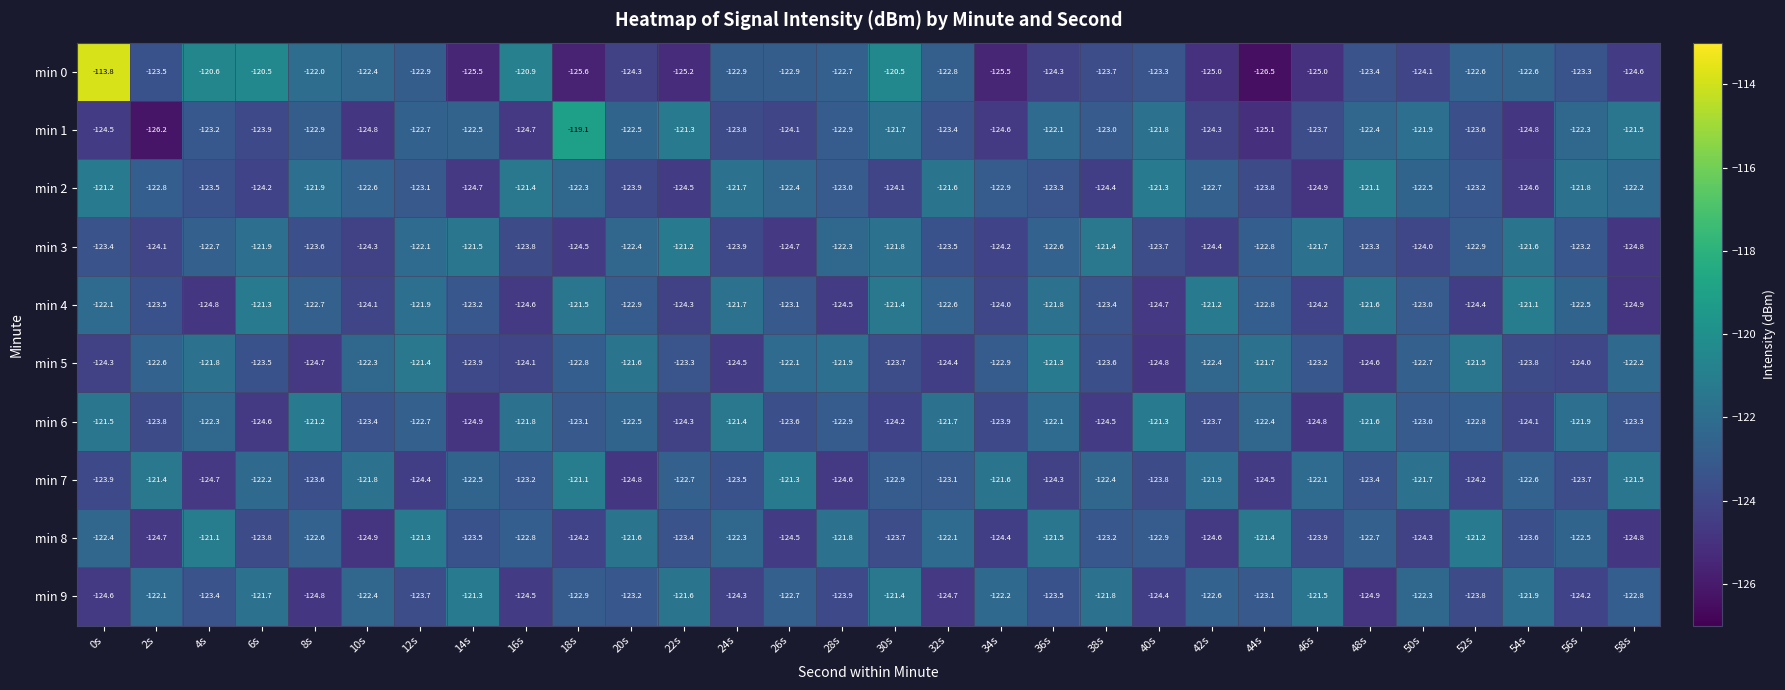

List the labels in order of min 5 value, largest first.

36s, 12s, 52s, 20s, 44s, 4s, 28s, 26s, 58s, 10s, 42s, 2s, 50s, 18s, 34s, 46s, 22s, 6s, 38s, 30s, 54s, 14s, 56s, 16s, 0s, 32s, 24s, 48s, 8s, 40s